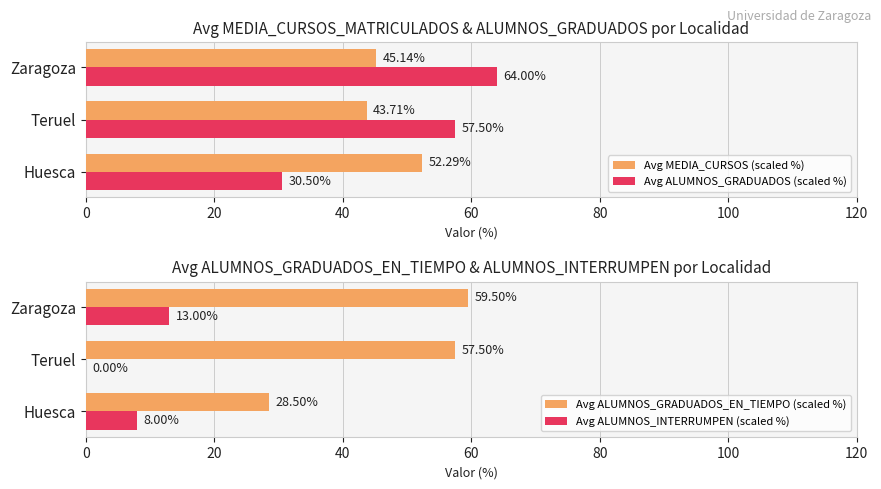

List the labels in order of Avg ALUMNOS_GRADUADOS (scaled %) value, smallest first.

Huesca, Teruel, Zaragoza